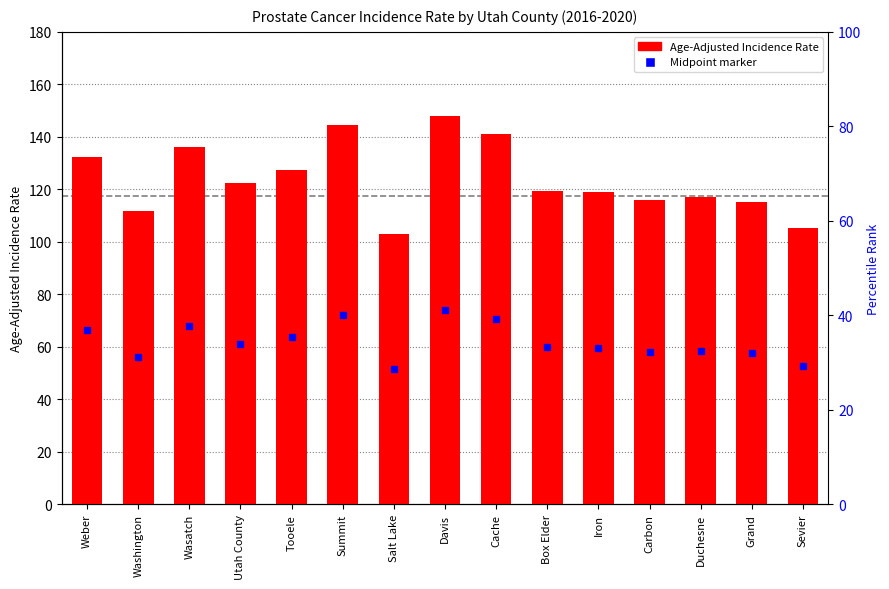

What is the maximum value shown in the chart?

148.0